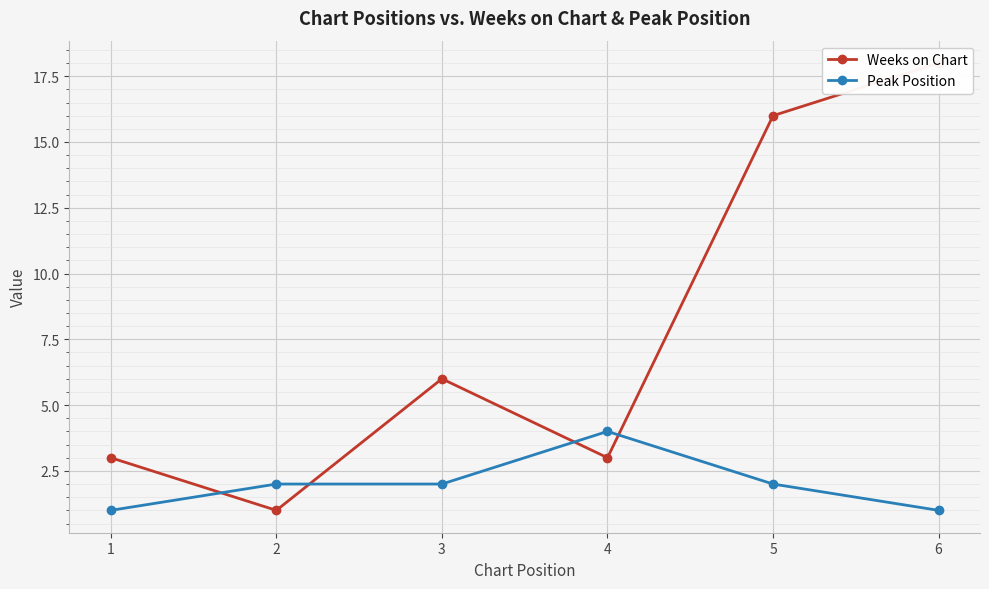

At 5, list the series in order from smallest to largest.

Peak Position, Weeks on Chart